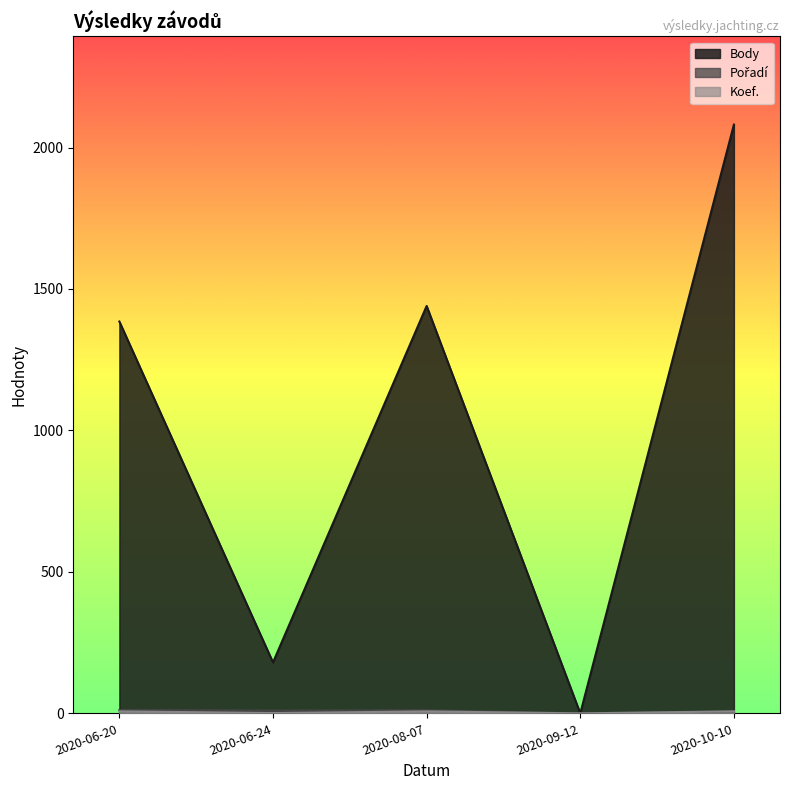

True or false: Pořadí has more than 0 points higher than both neighbors.

True